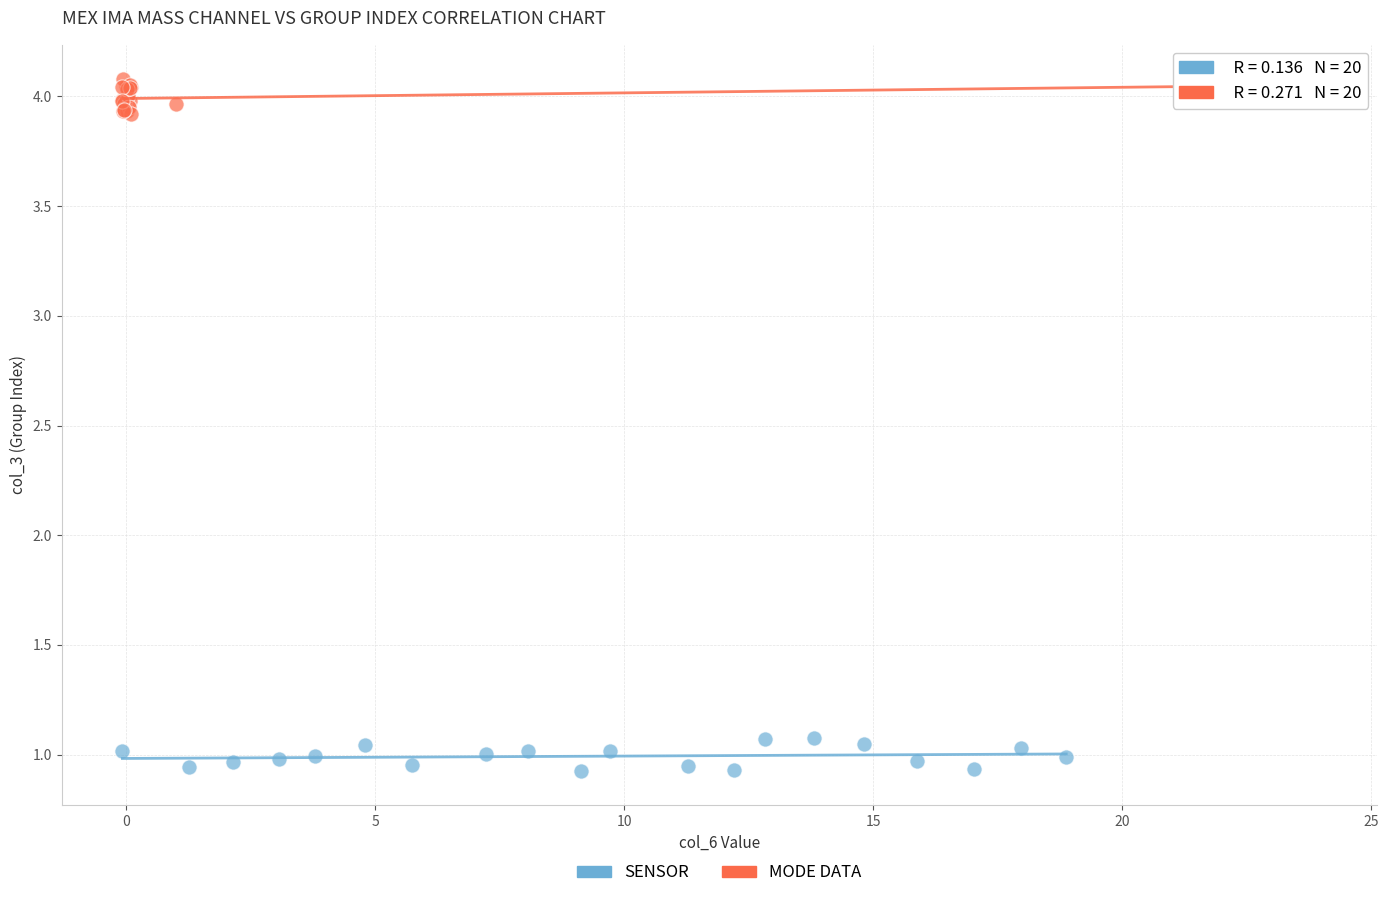

Which series contains the highest Y value?

MODE DATA